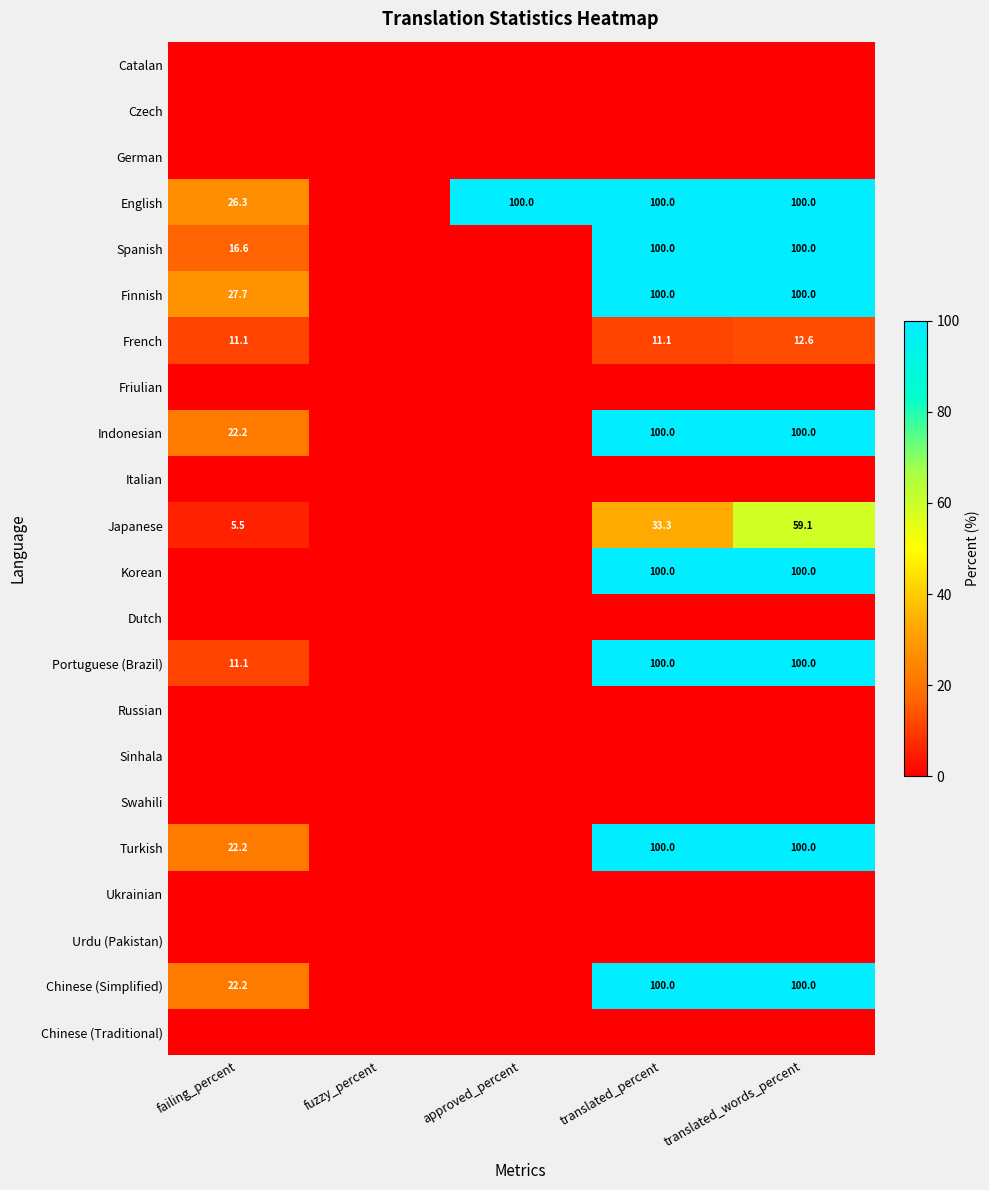

The Korean series shows 100.0 at translated_words_percent. True or false?

True